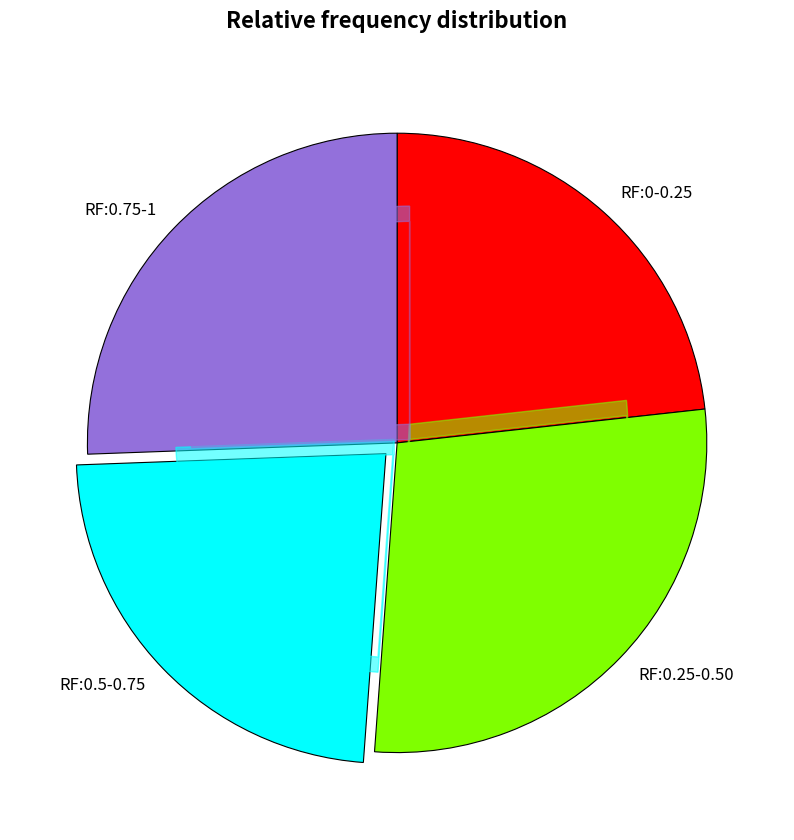

Does RF:0.75-1 account for over 50% of the chart?

No